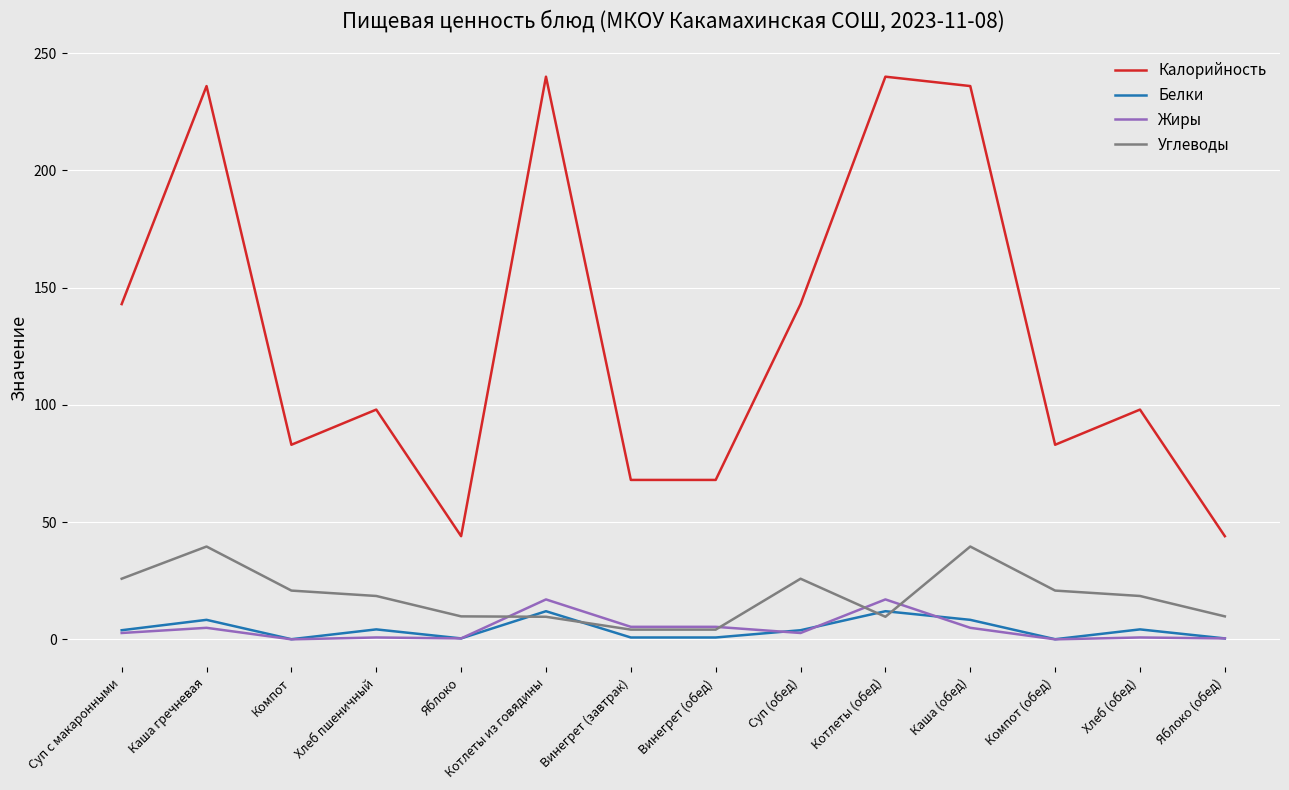

True or false: Белки and Калорийность cross at least once.

False